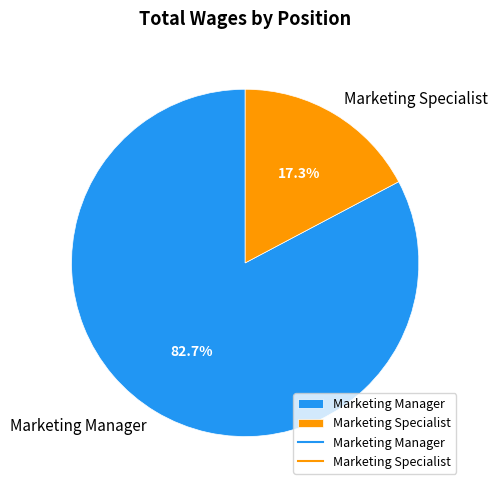

The Marketing Manager slice represents 94% of the pie. True or false?

False